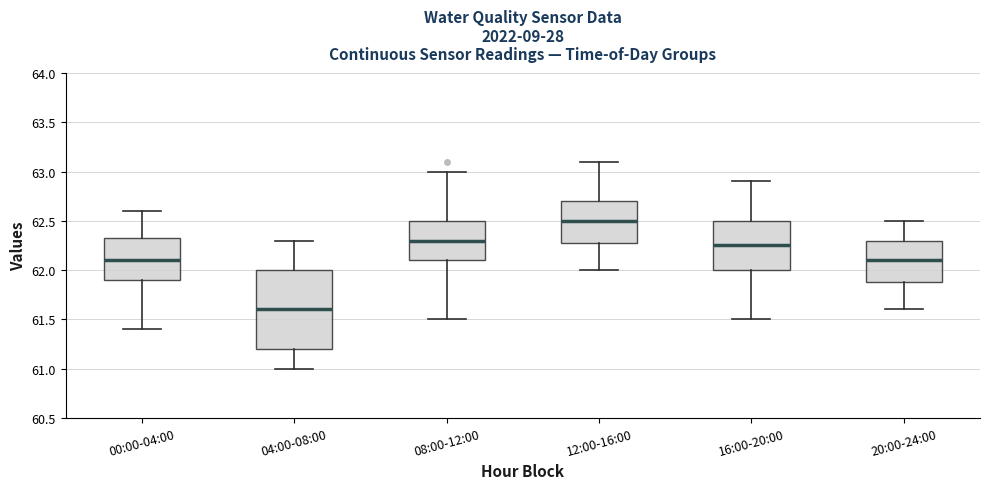

Which box has the lowest median line?

04:00-08:00